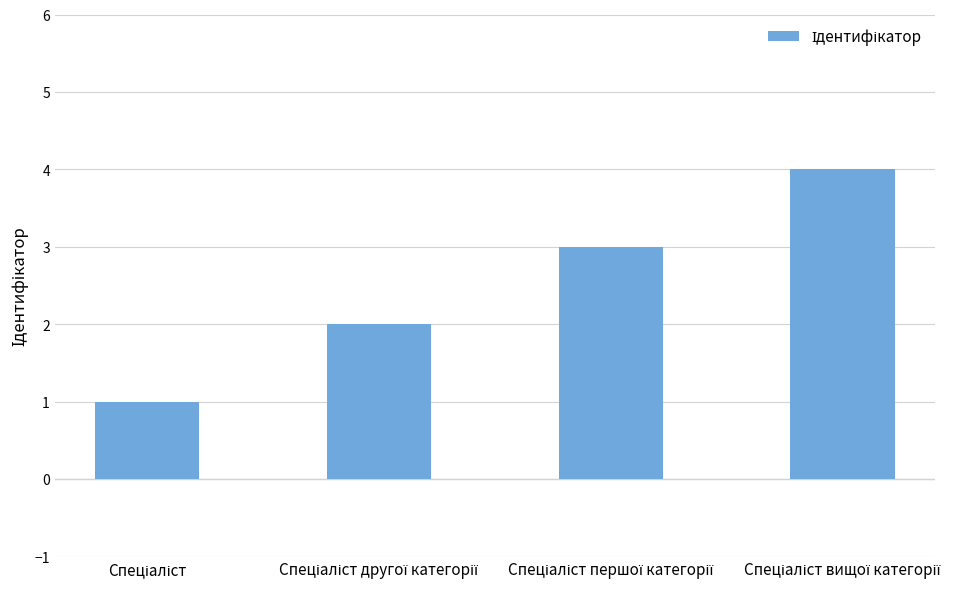

What is the maximum value shown in the chart?

4